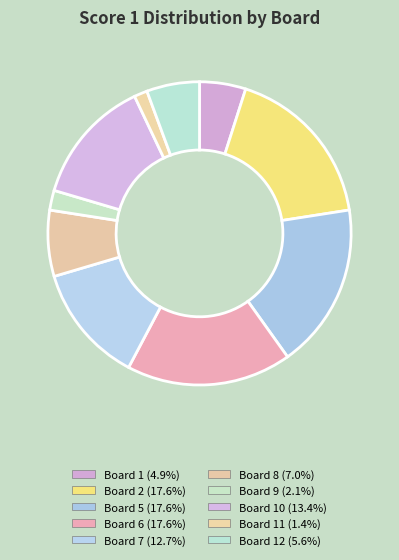

Is there a majority slice in this chart?

No